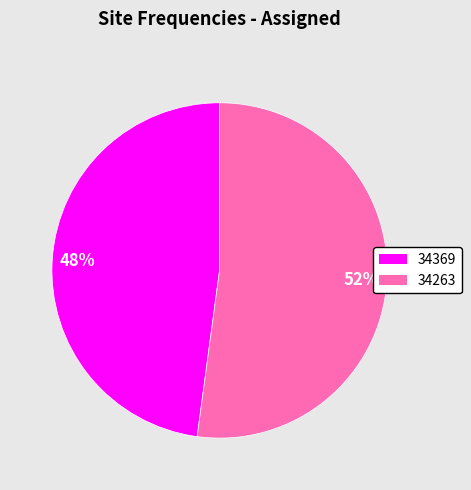

To the nearest percent, what is the combined percentage of 34369 and 34263?

100%